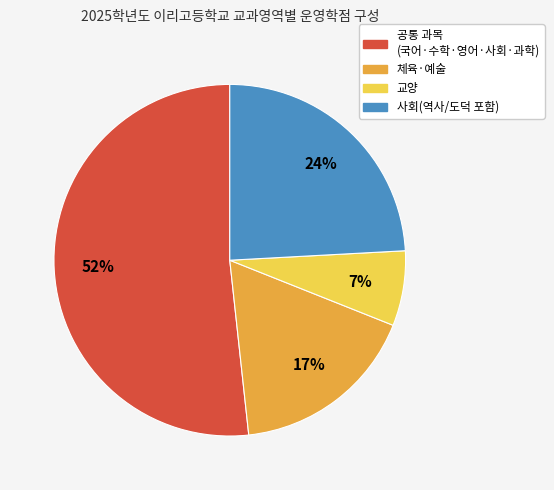

Is there a majority slice in this chart?

Yes